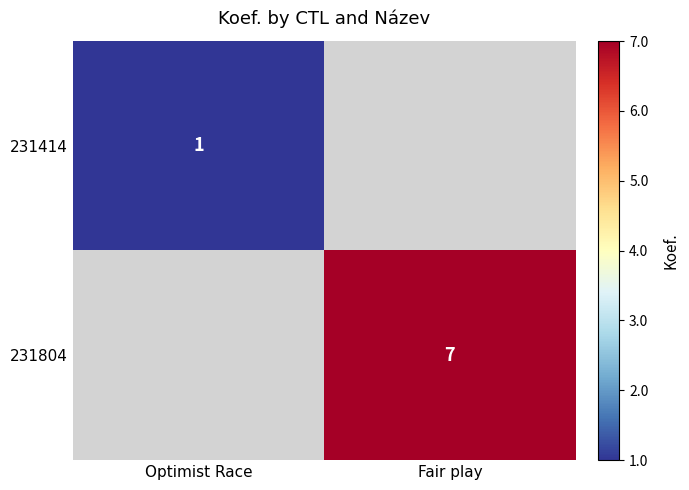

Is the value of 231804 at Fair play greater than the value of 231414 at Optimist Race?

Yes